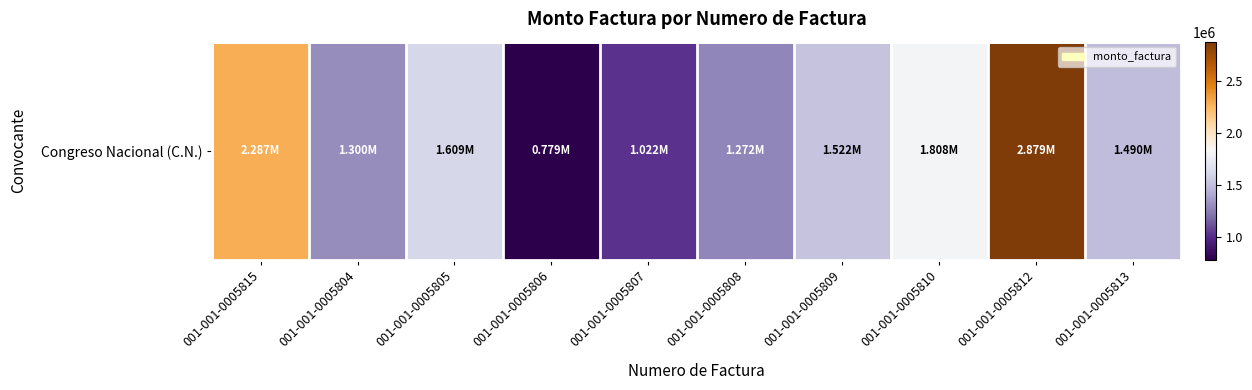

Rank the categories by value from lowest to highest.

001-001-0005806, 001-001-0005807, 001-001-0005808, 001-001-0005804, 001-001-0005813, 001-001-0005809, 001-001-0005805, 001-001-0005810, 001-001-0005815, 001-001-0005812